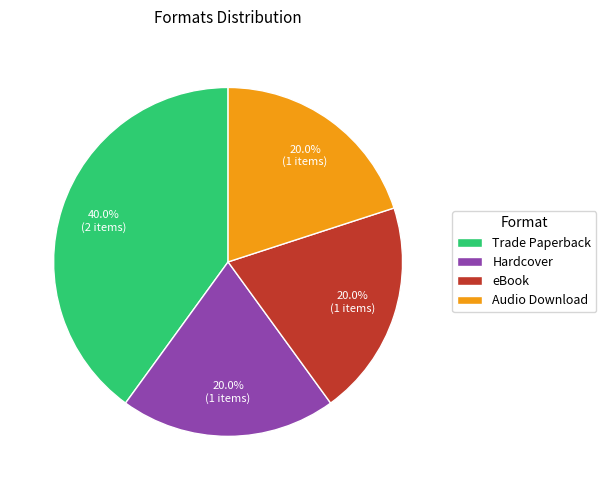

What percentage is the eBook slice, to the nearest percent?

20%